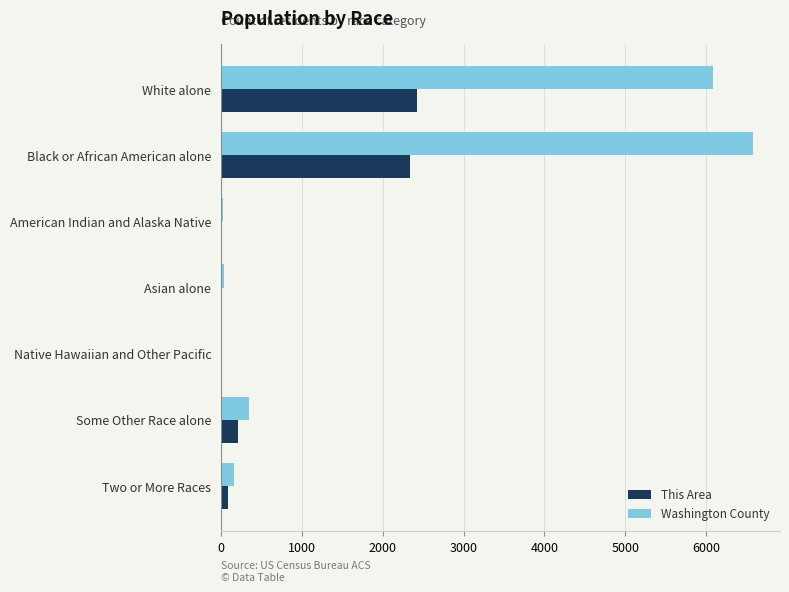

Is the value of This Area at American Indian and Alaska Native greater than the value of Washington County at Black or African American alone?

No